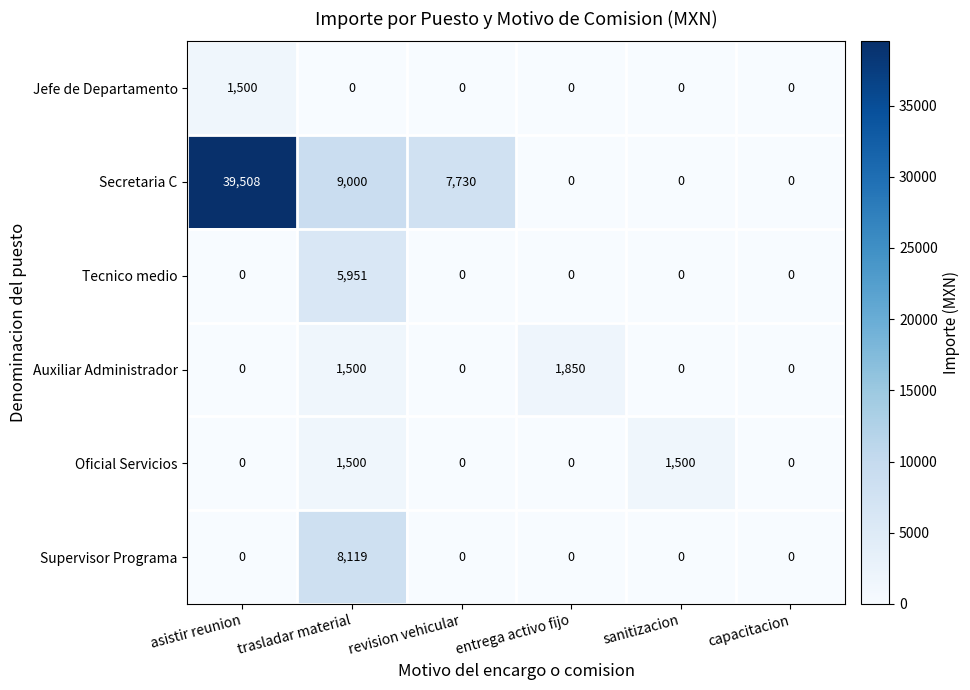

The Supervisor Programa series shows 2535 at entrega activo fijo. True or false?

False